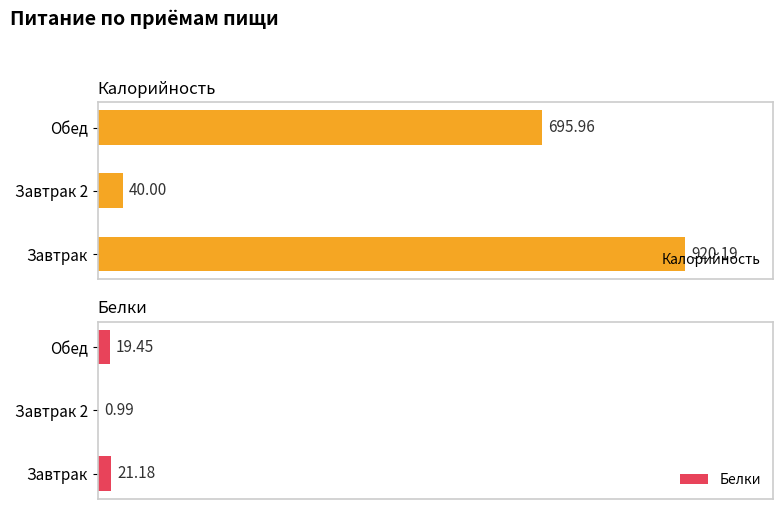

At which label is Калорийность closest to 480?

Обед